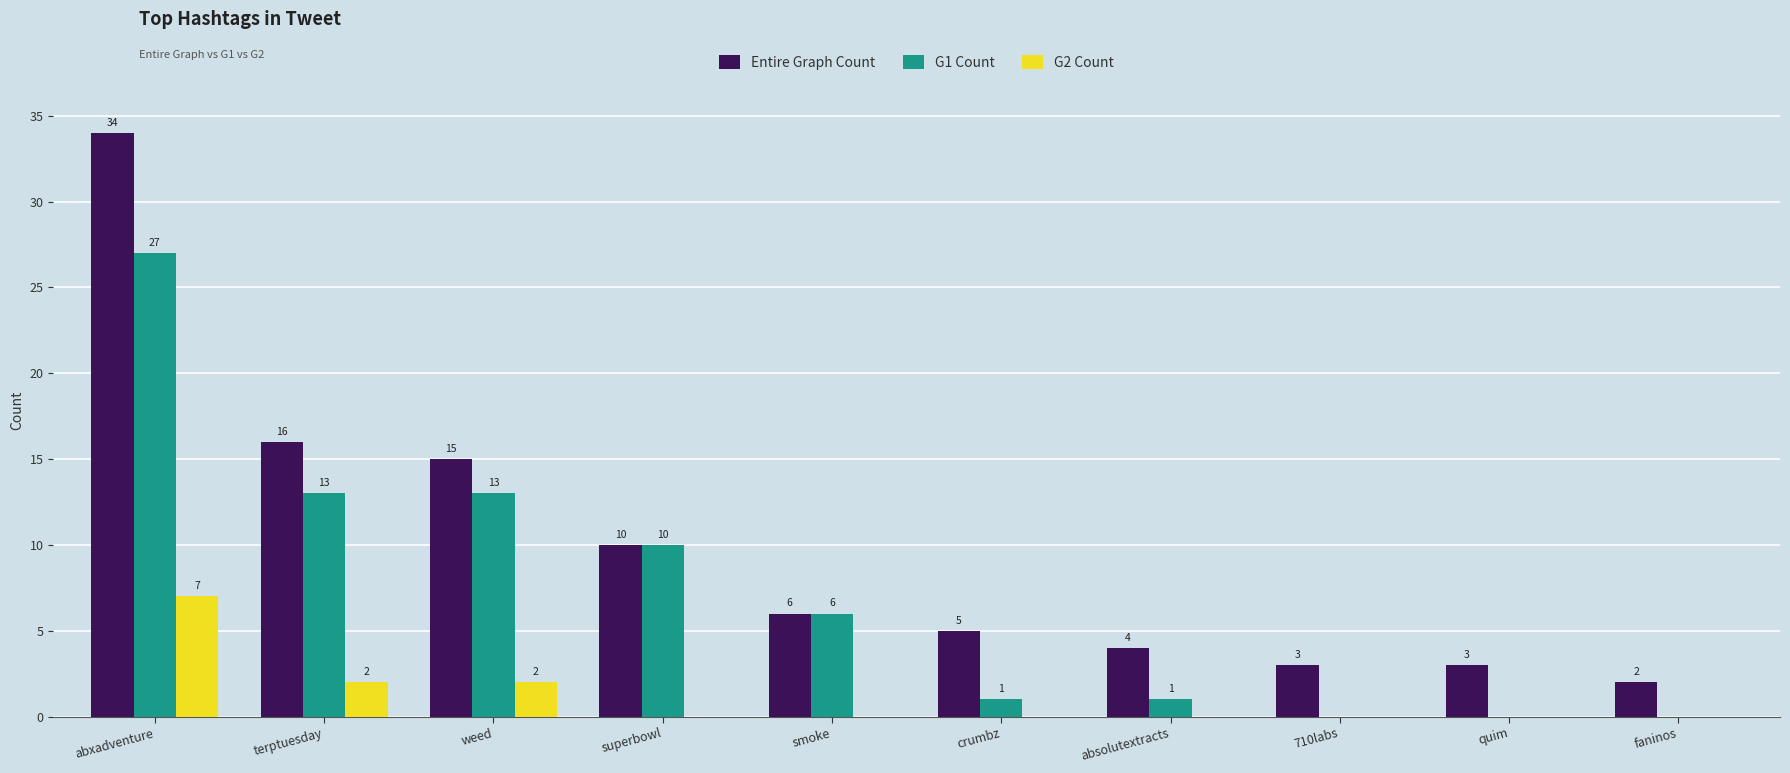

Reading left to right, list all the values displayed in this chart.

Entire Graph Count: abxadventure=34	terptuesday=16	weed=15	superbowl=10	smoke=6	crumbz=5	absolutextracts=4	710labs=3	quim=3	faninos=2
G1 Count: abxadventure=27	terptuesday=13	weed=13	superbowl=10	smoke=6	crumbz=1	absolutextracts=1	710labs=0	quim=0	faninos=0
G2 Count: abxadventure=7	terptuesday=2	weed=2	superbowl=0	smoke=0	crumbz=0	absolutextracts=0	710labs=0	quim=0	faninos=0